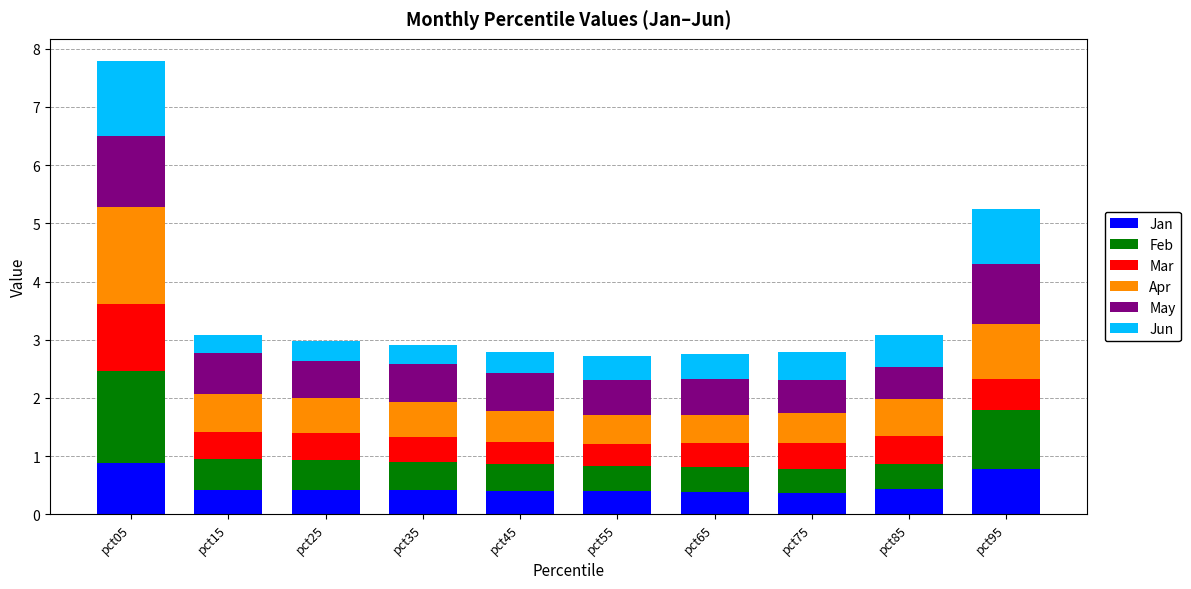

What is the average value of the Jan series?

0.5